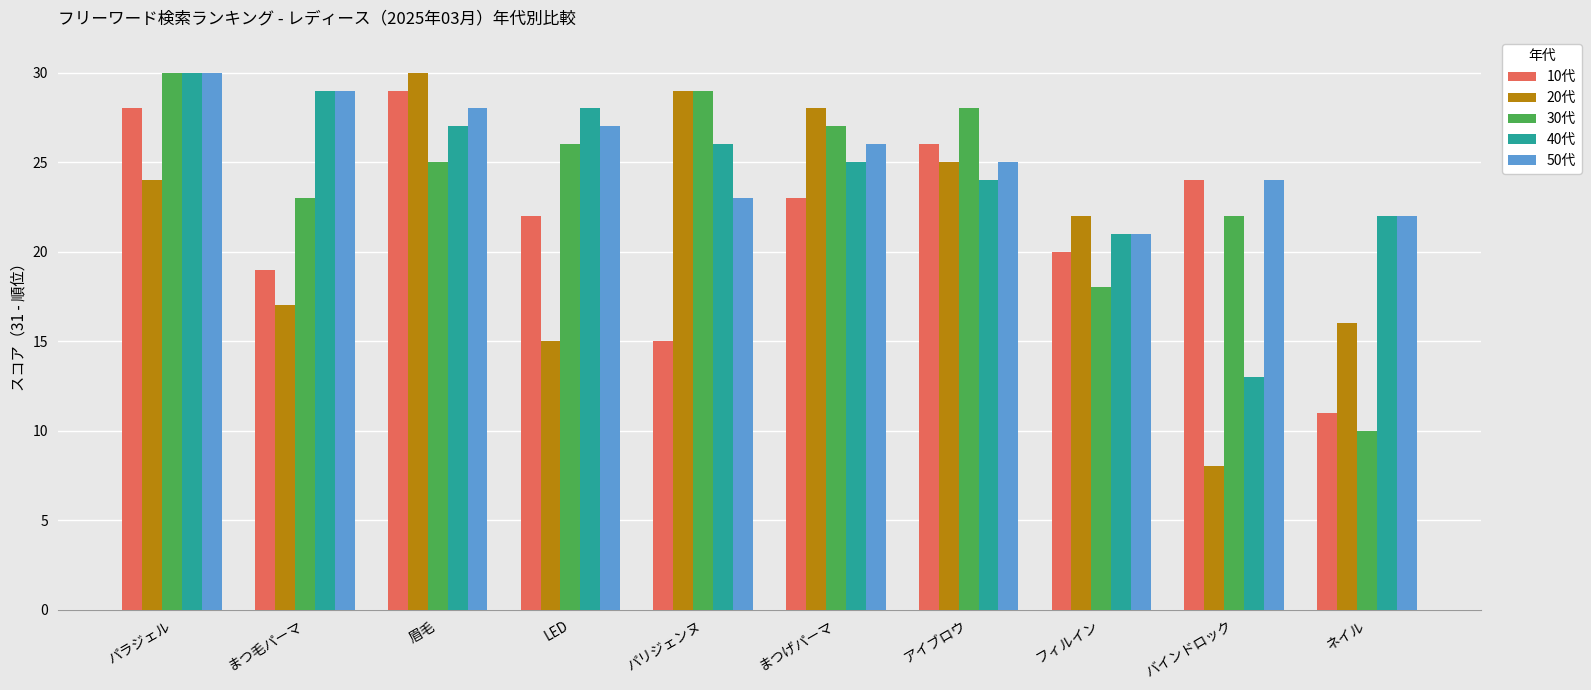

What is the average value of the 30代 series?

24